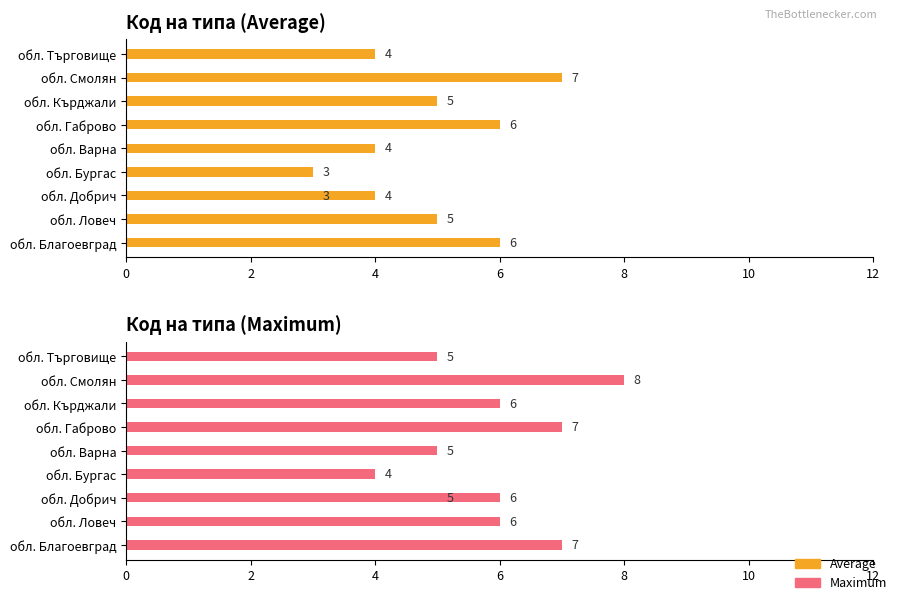

What are all the series names shown in the legend?

Average, Maximum